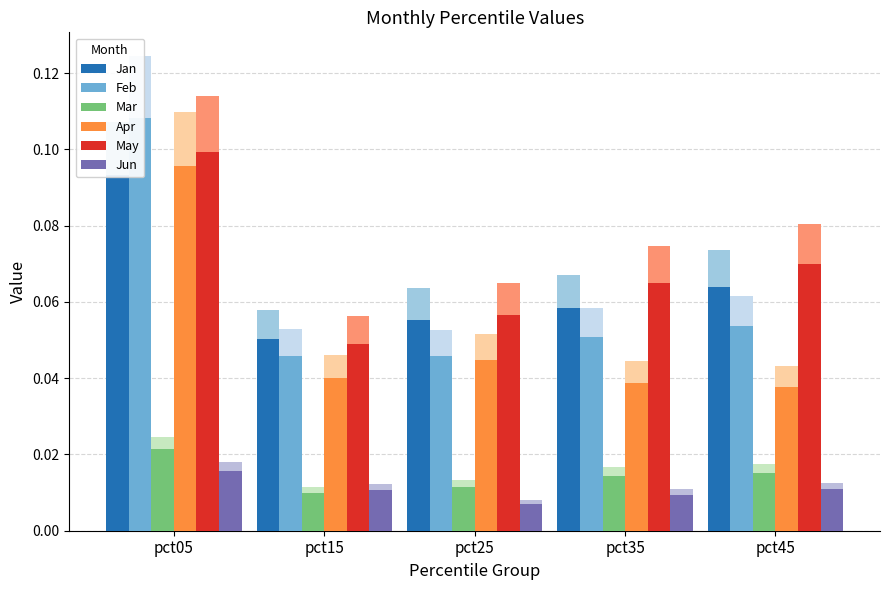

Reading left to right, transcribe all the data shown in this chart.

Jan: 0.1	0.1	0.1	0.1	0.1
Feb: 0.1	0.0	0.0	0.1	0.1
Mar: 0.0	0.0	0.0	0.0	0.0
Apr: 0.1	0.0	0.0	0.0	0.0
May: 0.1	0.0	0.1	0.1	0.1
Jun: 0.0	0.0	0.0	0.0	0.0